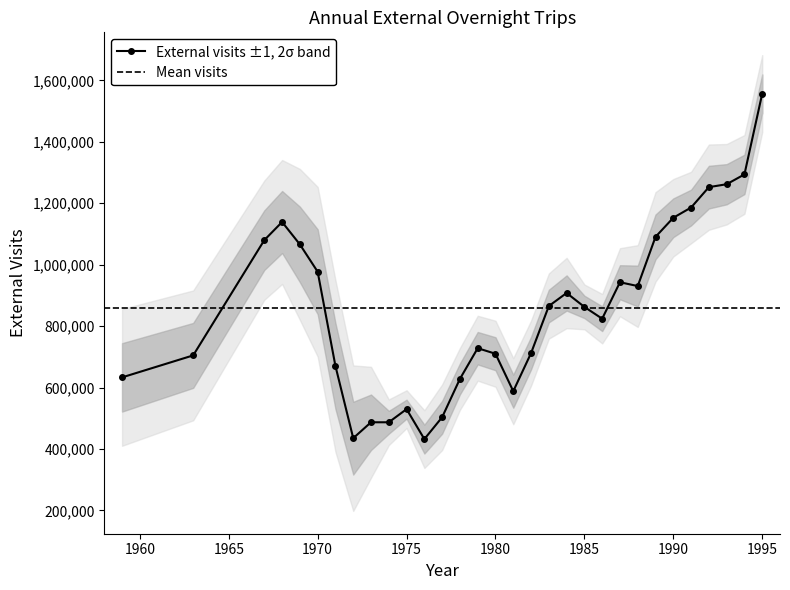

List the labels in order of value, largest first.

1995, 1994, 1993, 1992, 1991, 1990, 1968, 1989, 1967, 1969, 1970, 1987, 1988, 1984, 1983, 1985, 1986, 1979, 1982, 1980, 1963, 1971, 1959, 1978, 1981, 1975, 1977, 1973, 1974, 1972, 1976